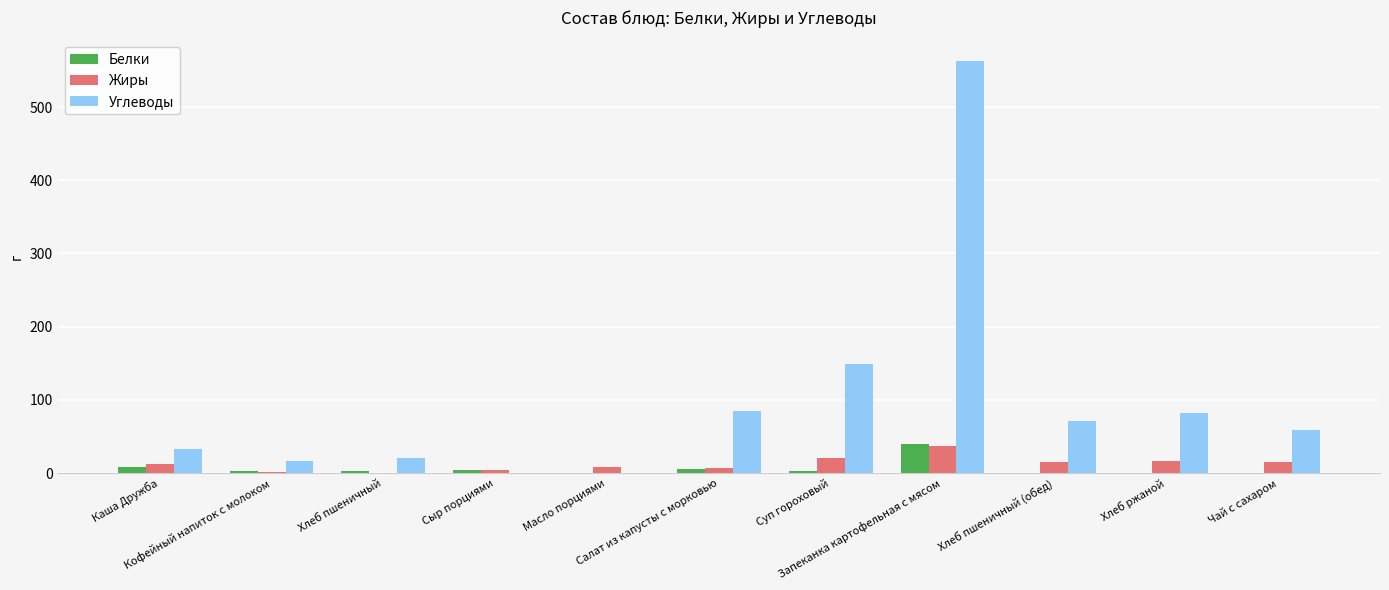

How many distinct data groups are displayed?

3